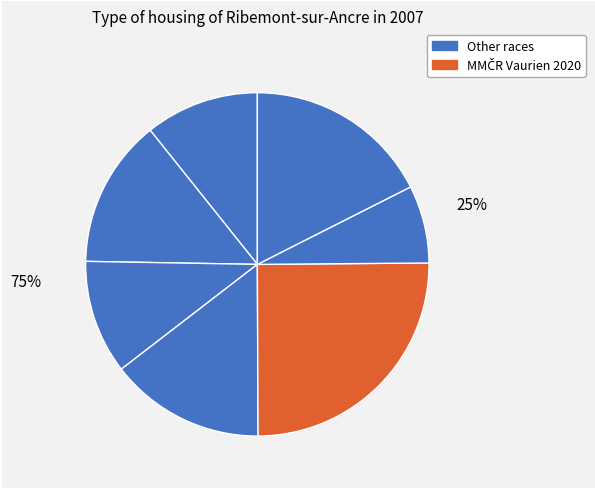

How many slices are in this pie chart?

7